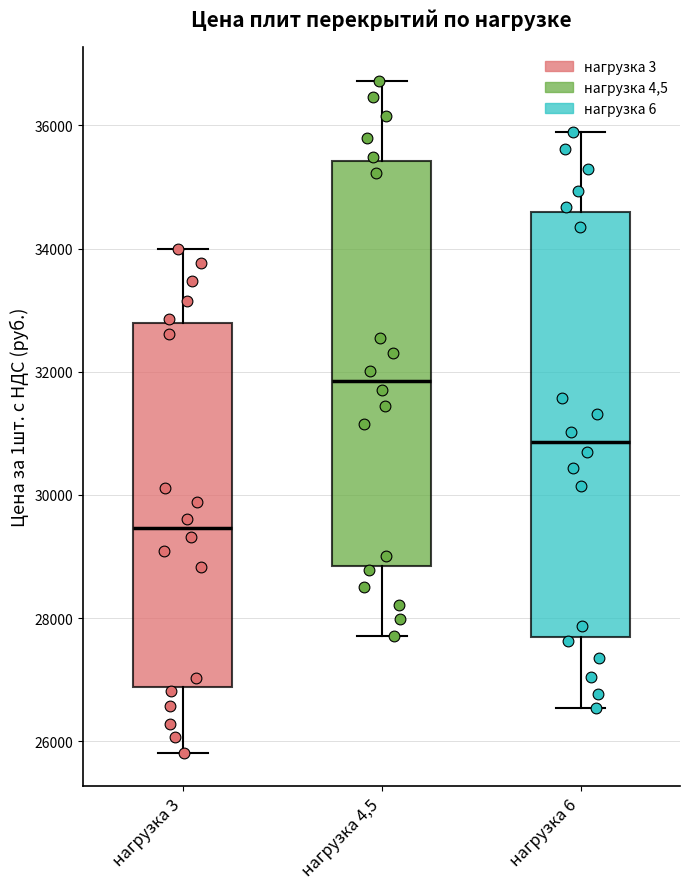

Reading left to right, transcribe this box plot: for each box, give where its median line is, the range the box spans, and where its two whiskers end, as read against the y-axis. The values are not printed on the chart, so give them approximately, as read against the axis.

нагрузка 3: median 29400, box 26800 to 32800, whiskers 25800 to 34000
нагрузка 4,5: median 31800, box 28800 to 35400, whiskers 27800 to 36800
нагрузка 6: median 30800, box 27600 to 34600, whiskers 26600 to 35800